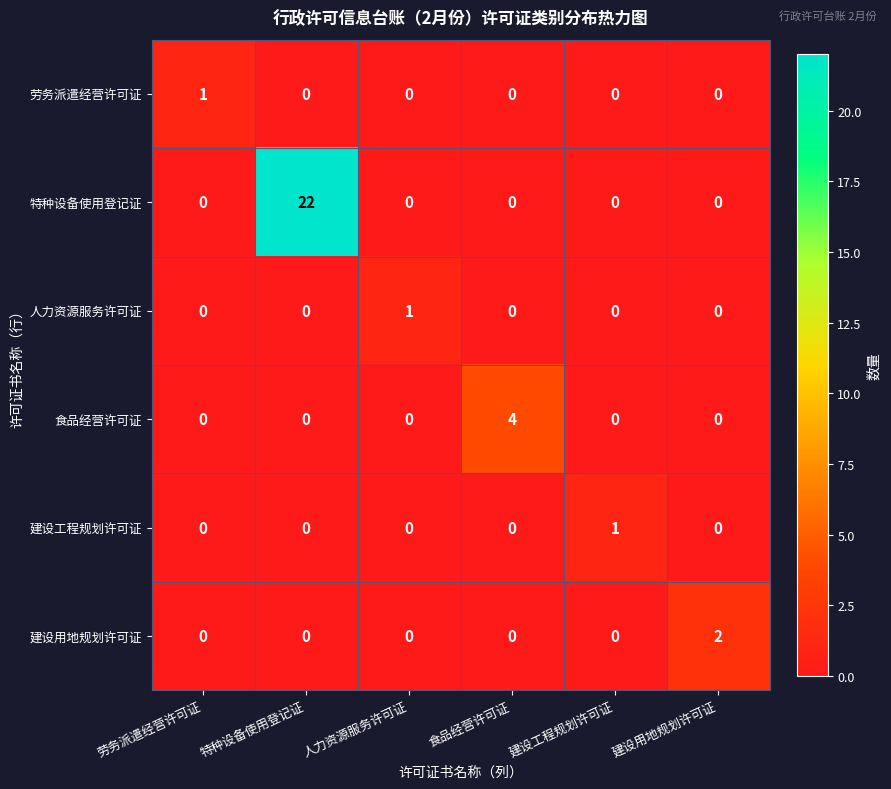

Which series has the largest total across all categories?

特种设备使用登记证